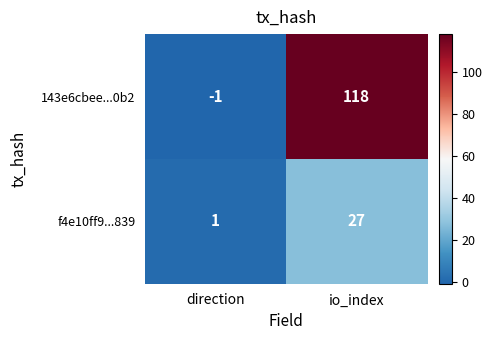

Which series has the largest range (max minus min)?

143e6cbee...0b2